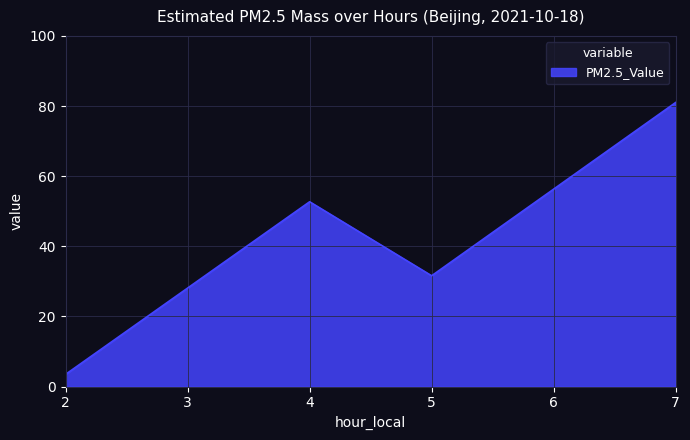

What is the difference between the values at 5 and 7?

49.4